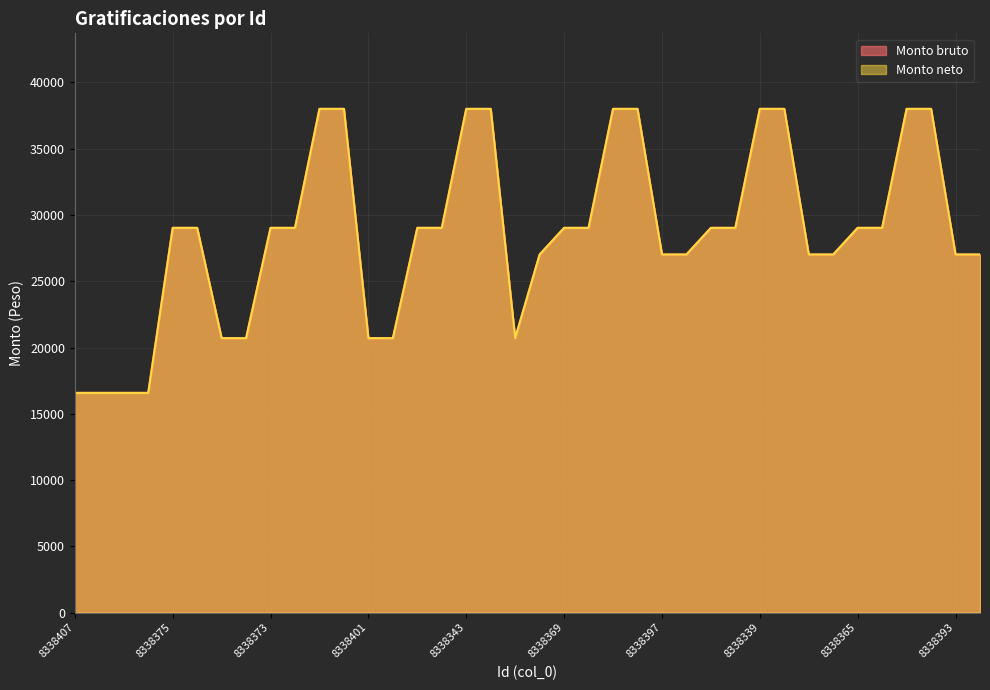

What is the sum of all Monto neto values?

1087426.3